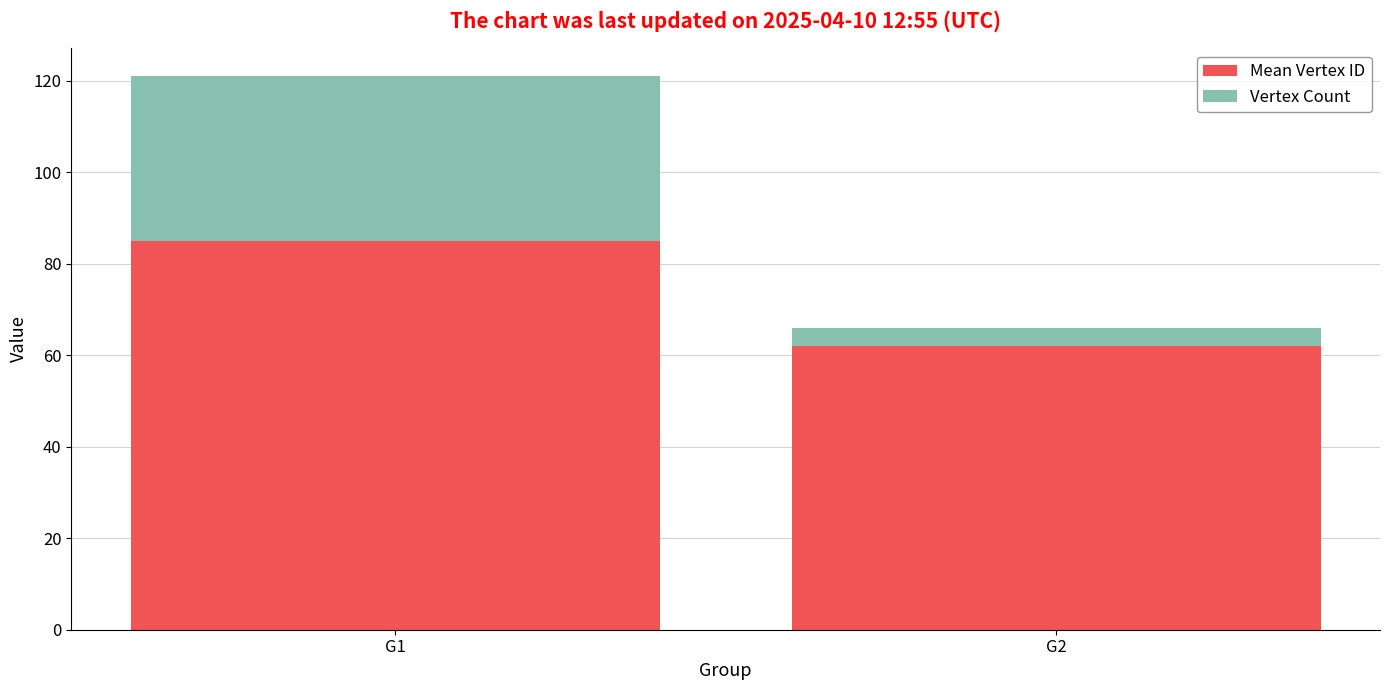

List the labels in order of Mean Vertex ID value, smallest first.

G2, G1